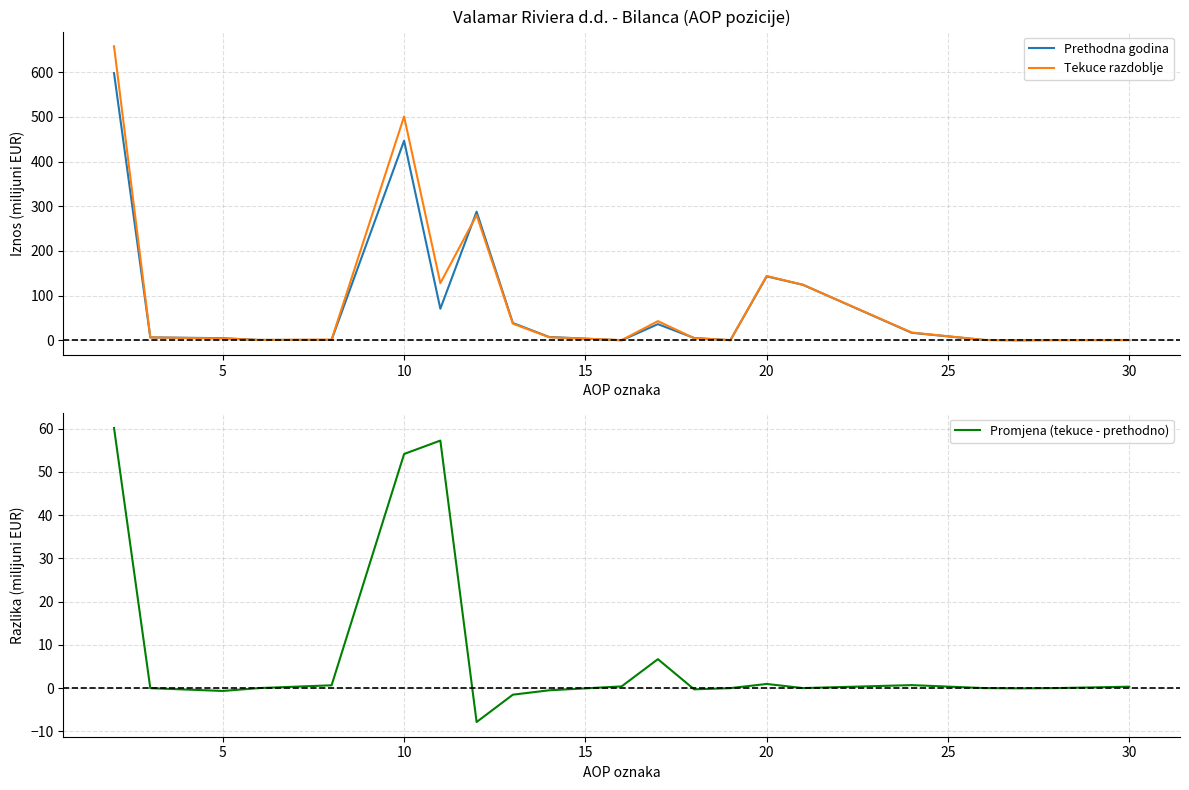

How many interior local valleys does the Promjena (tekuce - prethodno) series have?

5